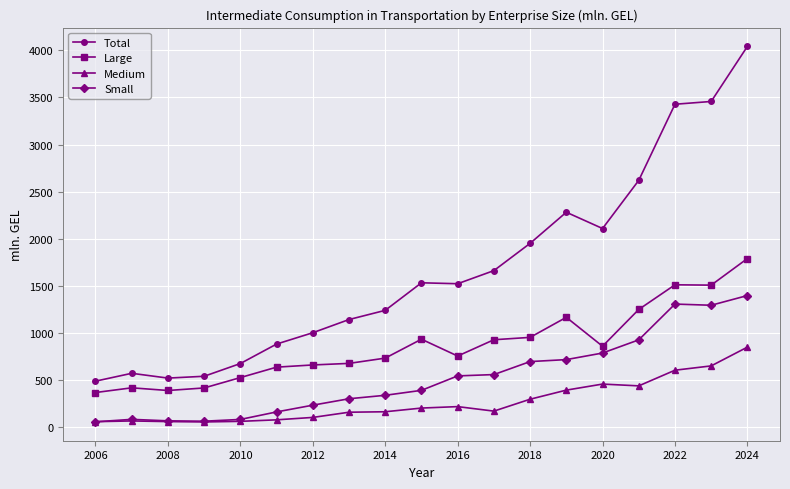

What is the maximum value for Large?

1791.0